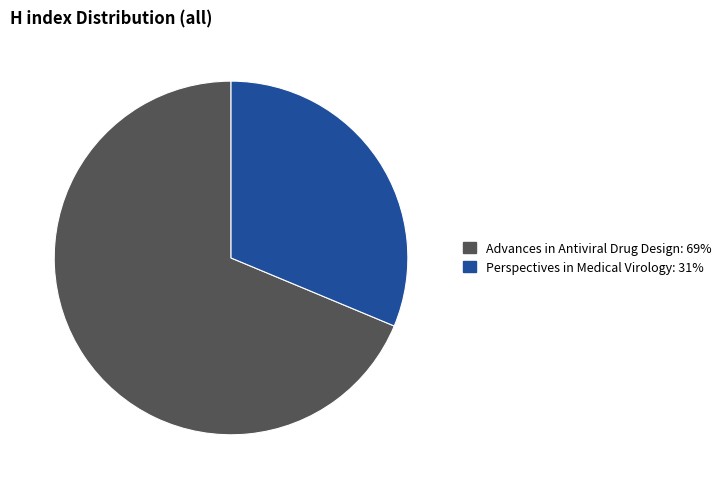

Rank the categories by value from highest to lowest.

Advances in Antiviral Drug Design, Perspectives in Medical Virology